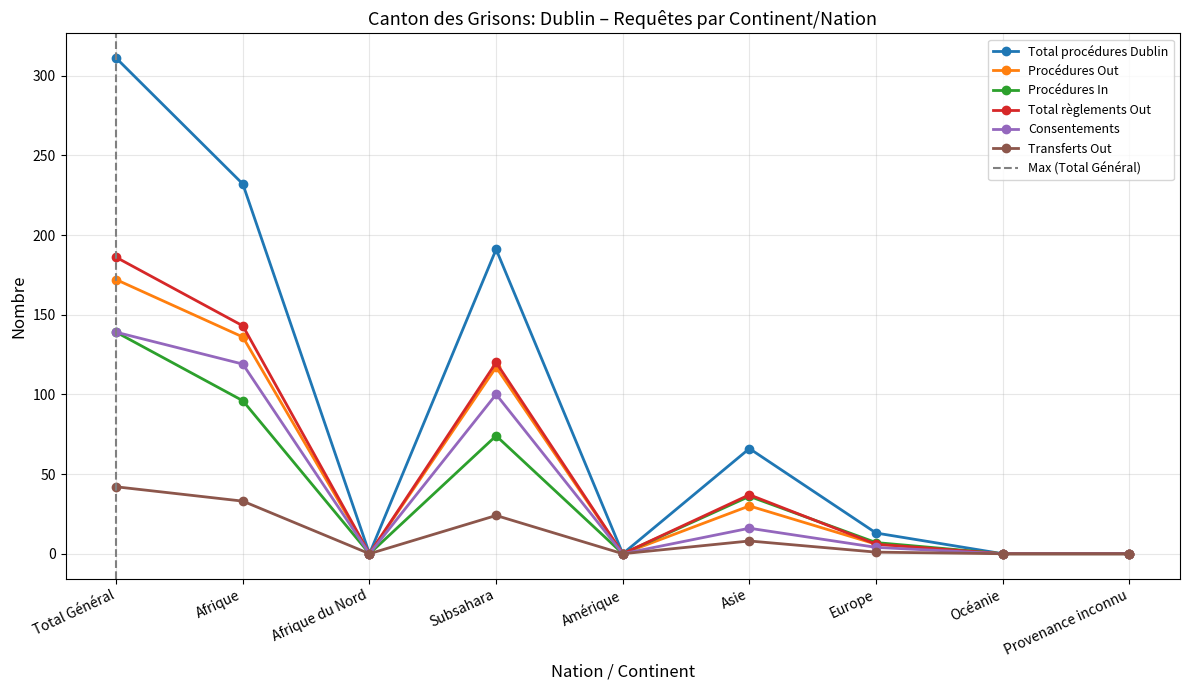

How many data points in Procédures Out are less than 6?

4